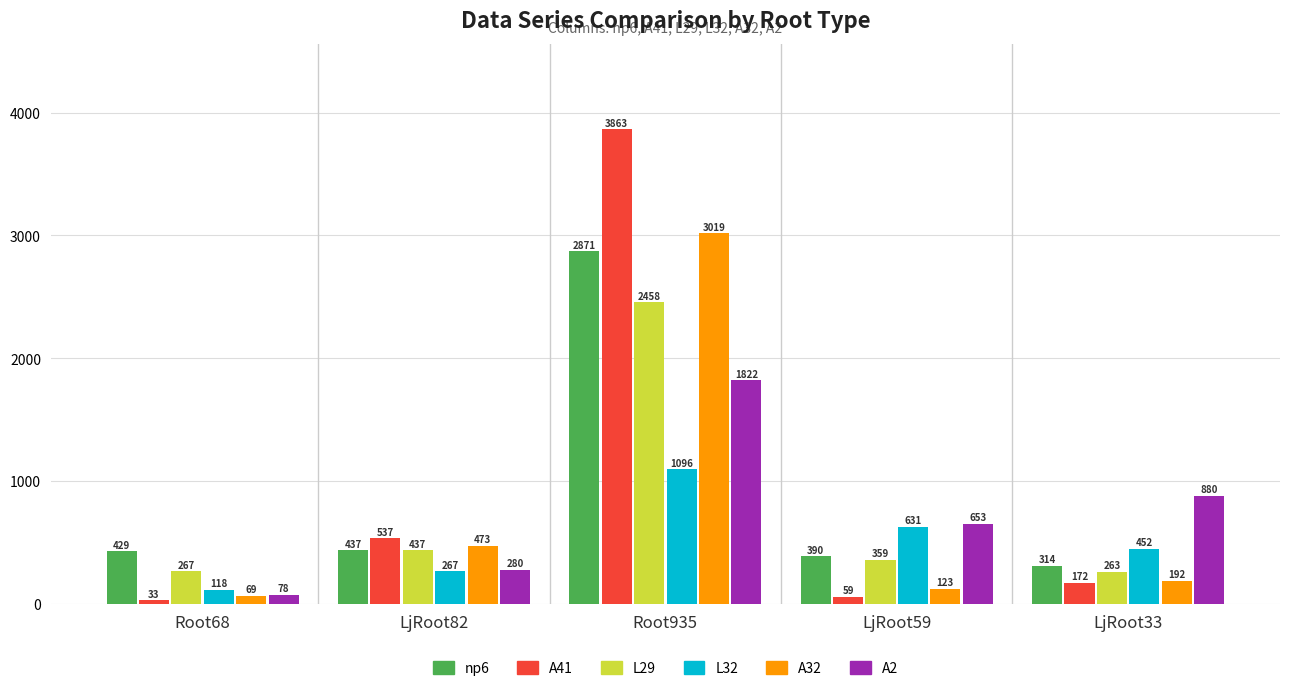

Is the value of A41 at LjRoot59 greater than the value of A2 at LjRoot59?

No